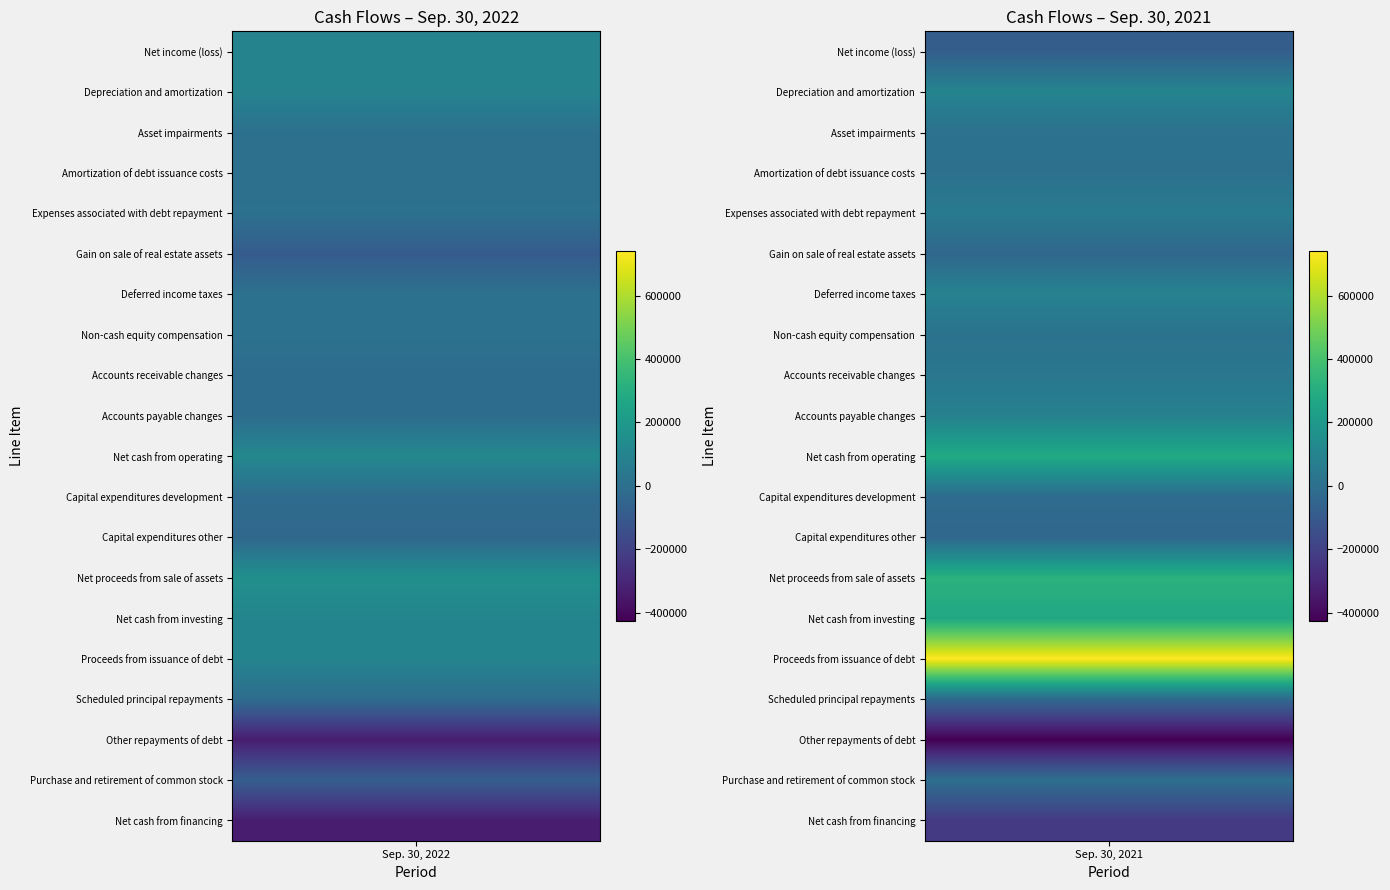

Reading right to left, extract all data points from this chart.

Net income (loss): Sep. 30, 2021=-79933	Sep. 30, 2022=97883
Depreciation and amortization: Sep. 30, 2021=100787	Sep. 30, 2022=96218
Asset impairments: Sep. 30, 2021=9351	Sep. 30, 2022=3513
Amortization of debt issuance costs: Sep. 30, 2021=5614	Sep. 30, 2022=4421
Expenses associated with debt repayment: Sep. 30, 2021=52167	Sep. 30, 2022=7588
Gain on sale of real estate assets: Sep. 30, 2021=-38766	Sep. 30, 2022=-87149
Deferred income taxes: Sep. 30, 2021=93849	Sep. 30, 2022=9532
Non-cash equity compensation: Sep. 30, 2021=13639	Sep. 30, 2022=11707
Accounts receivable changes: Sep. 30, 2021=36278	Sep. 30, 2022=-14963
Accounts payable changes: Sep. 30, 2021=86763	Sep. 30, 2022=-11971
Net cash from operating: Sep. 30, 2021=284141	Sep. 30, 2022=118189
Capital expenditures development: Sep. 30, 2021=-14541	Sep. 30, 2022=-17249
Capital expenditures other: Sep. 30, 2021=-38439	Sep. 30, 2022=-33669
Net proceeds from sale of assets: Sep. 30, 2021=320726	Sep. 30, 2022=156169
Net cash from investing: Sep. 30, 2021=274523	Sep. 30, 2022=101888
Proceeds from issuance of debt: Sep. 30, 2021=740563	Sep. 30, 2022=100000
Scheduled principal repayments: Sep. 30, 2021=-27409	Sep. 30, 2022=-12664
Other repayments of debt: Sep. 30, 2021=-425988	Sep. 30, 2022=-332159
Purchase and retirement of common stock: Sep. 30, 2021=-1639	Sep. 30, 2022=-79080
Net cash from financing: Sep. 30, 2021=-228754	Sep. 30, 2022=-331623